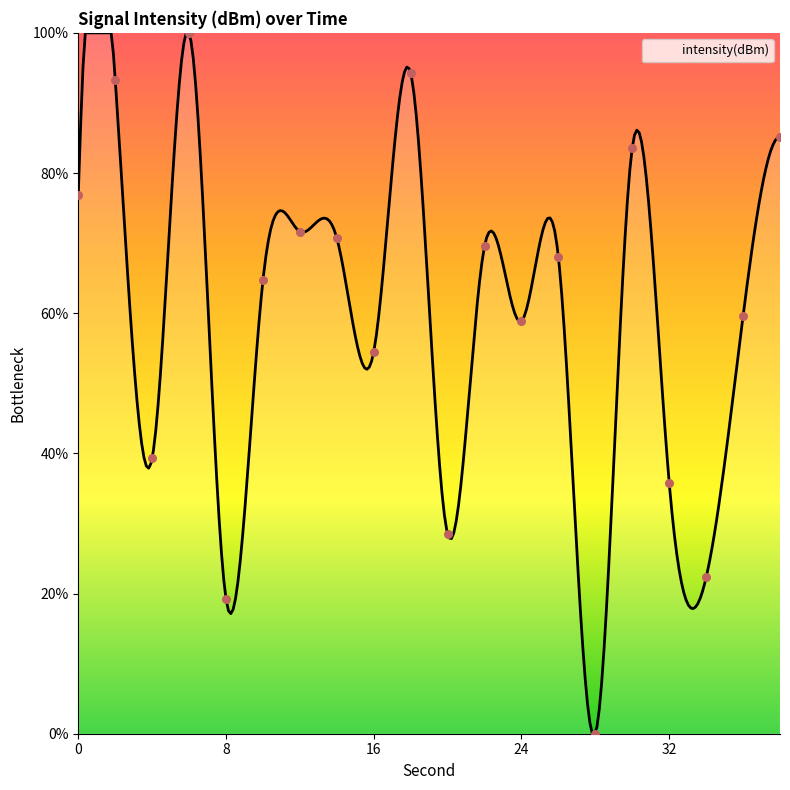

What is the ratio of the value at 38 to the value at 26?

1.3